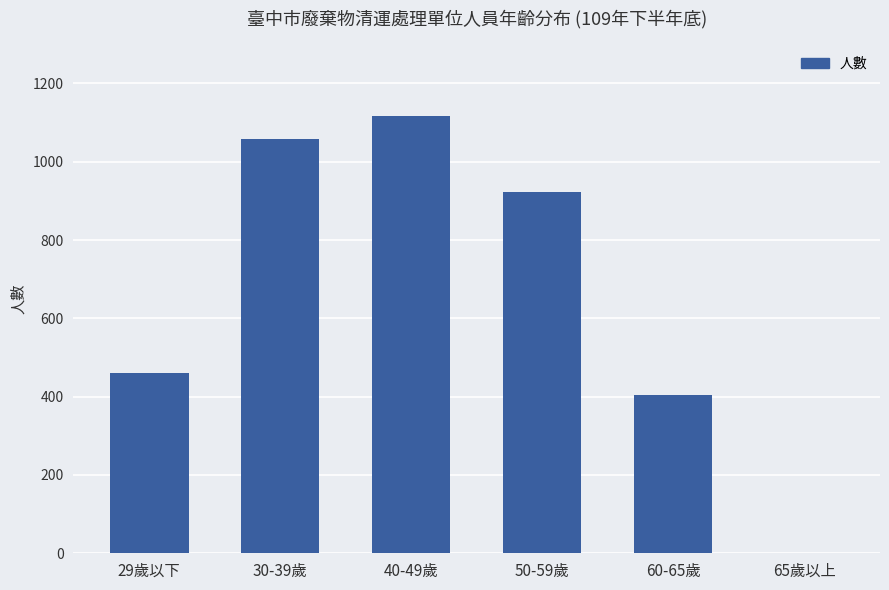

What is the average value?

660